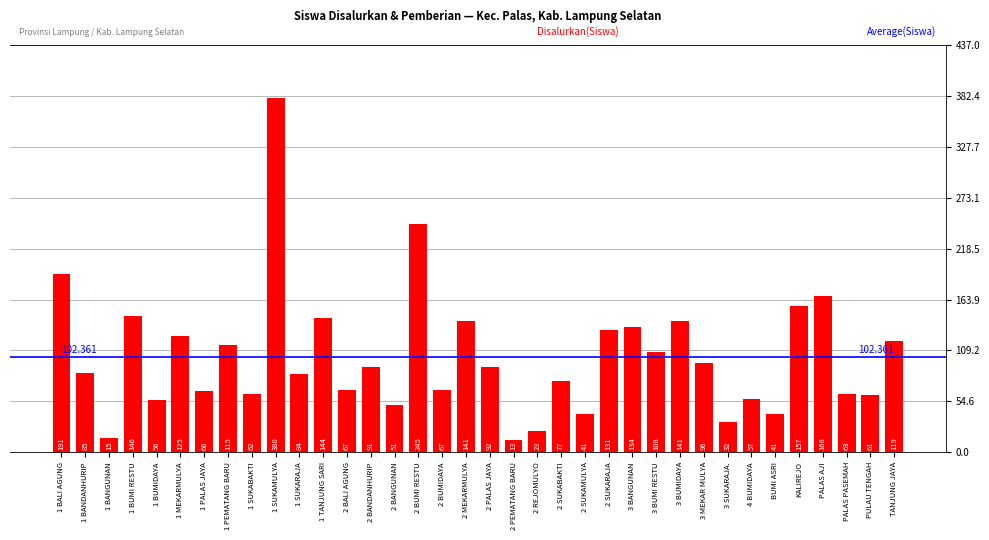

The value at KALIREJO is 68. True or false?

False